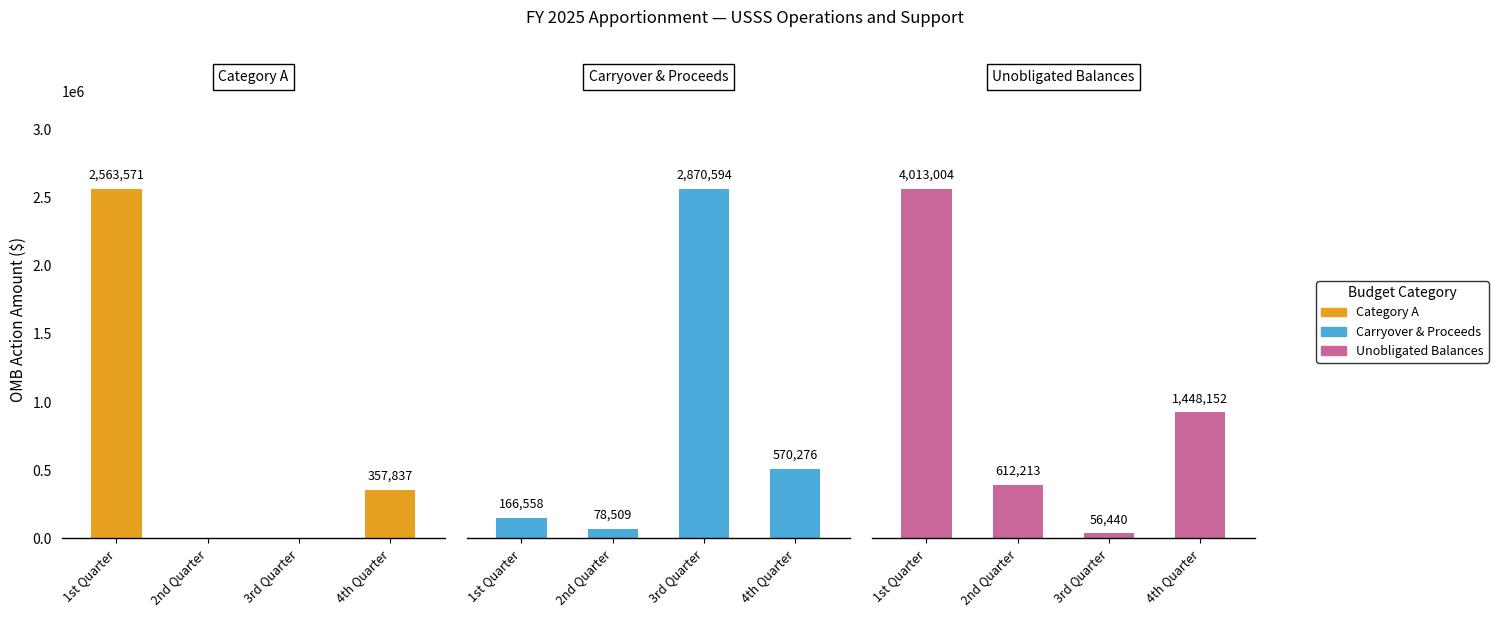

At which category is the sum across all series the highest?

1st Quarter